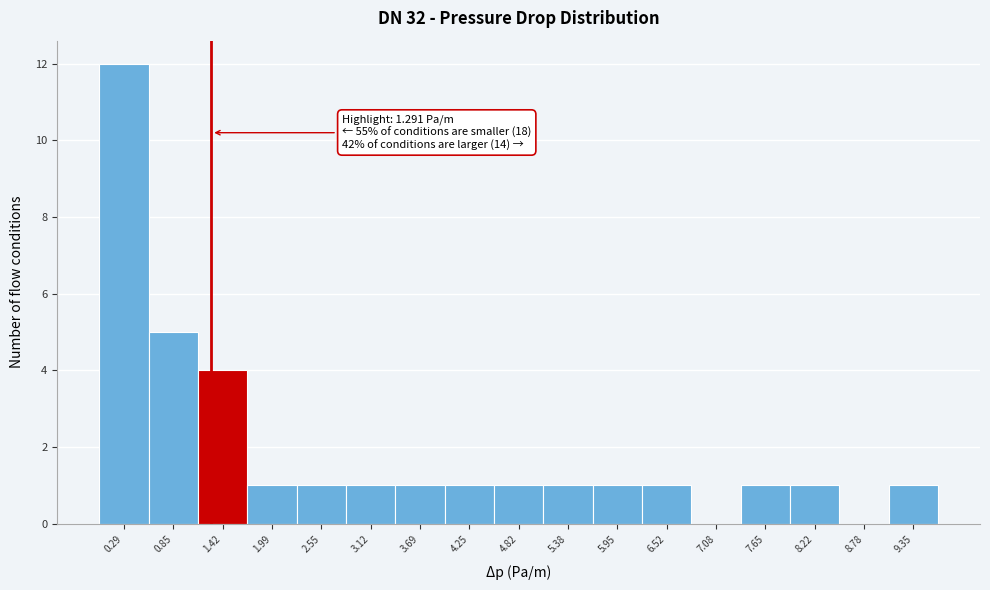

Which range on the x-axis has the tallest bar?

0.0 to 0.6